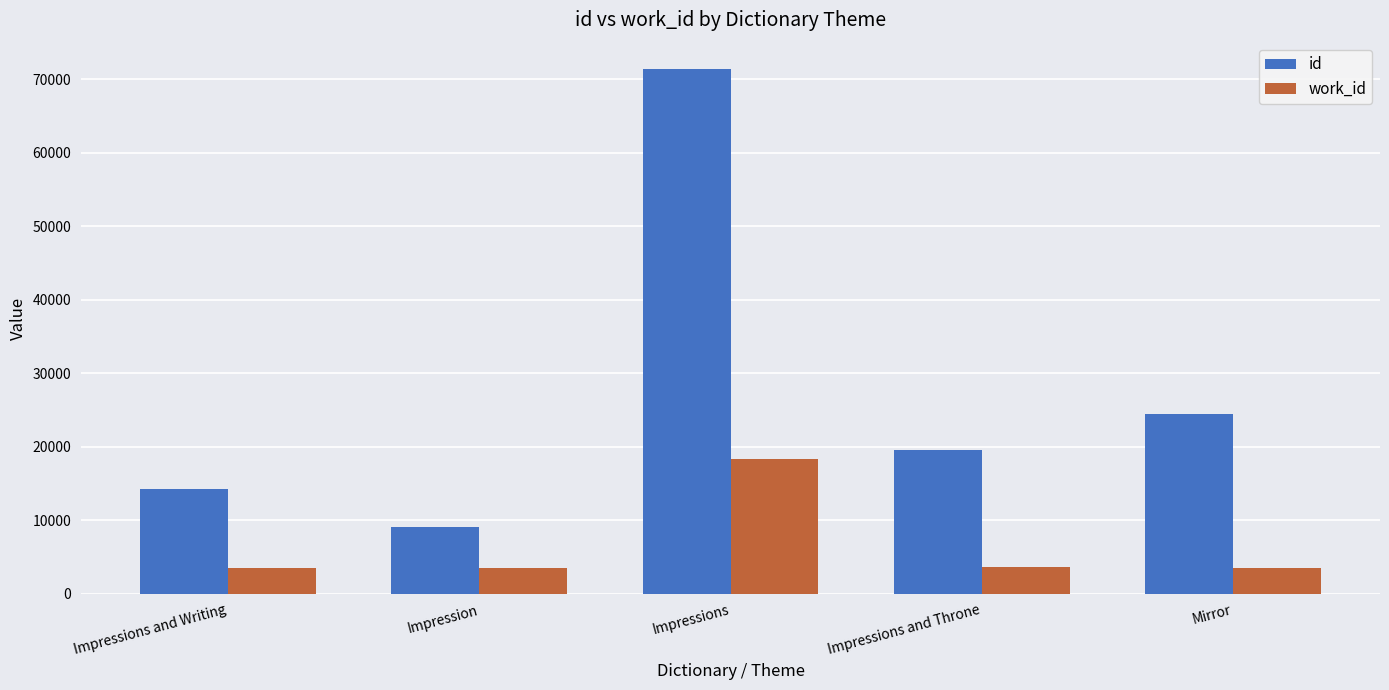

What is the maximum value for work_id?

18298